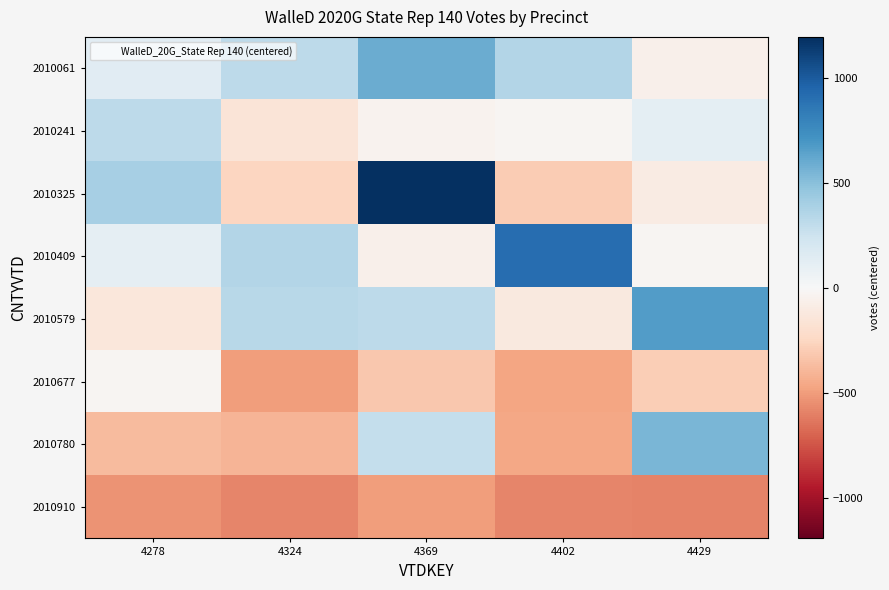

Which series has the widest spread of values?

2010325